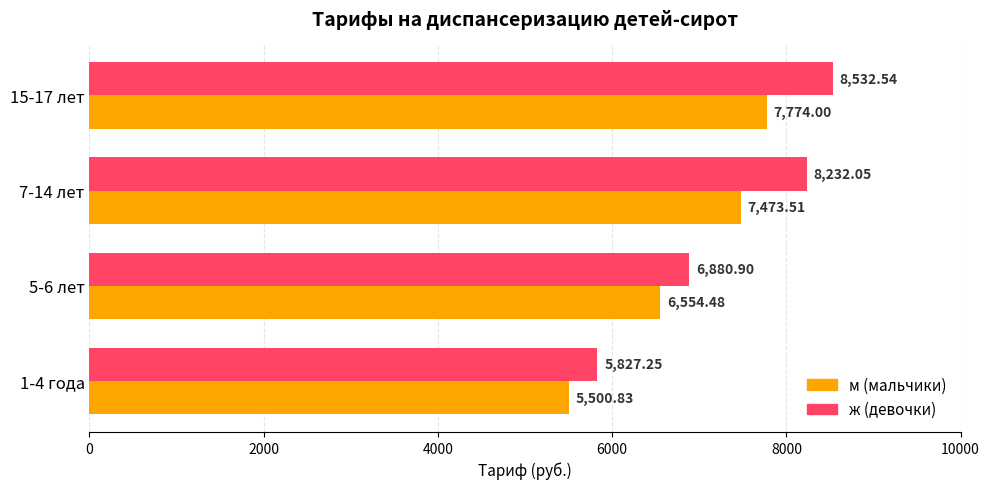

At which category is the sum across all series the highest?

15-17 лет